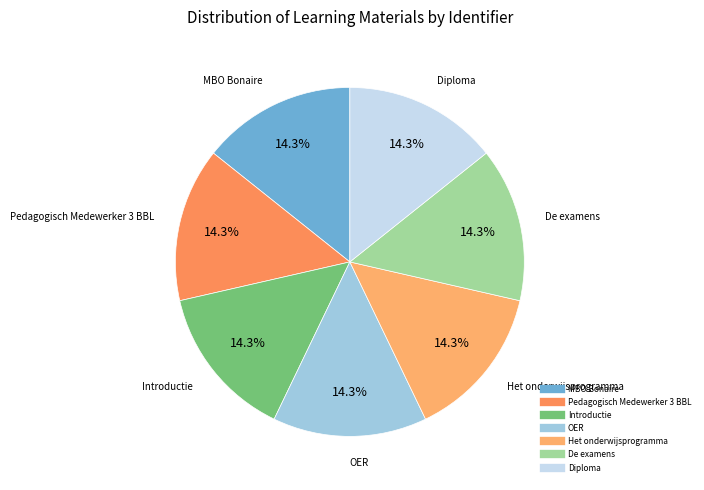

What percentage is the OER slice, to the nearest percent?

14%